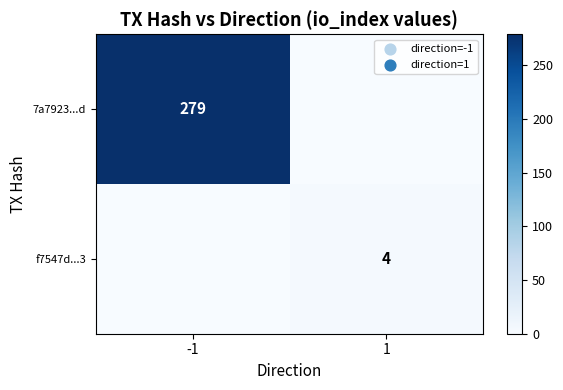

True or false: f7547d...3 has a value of 2 at 1.

False